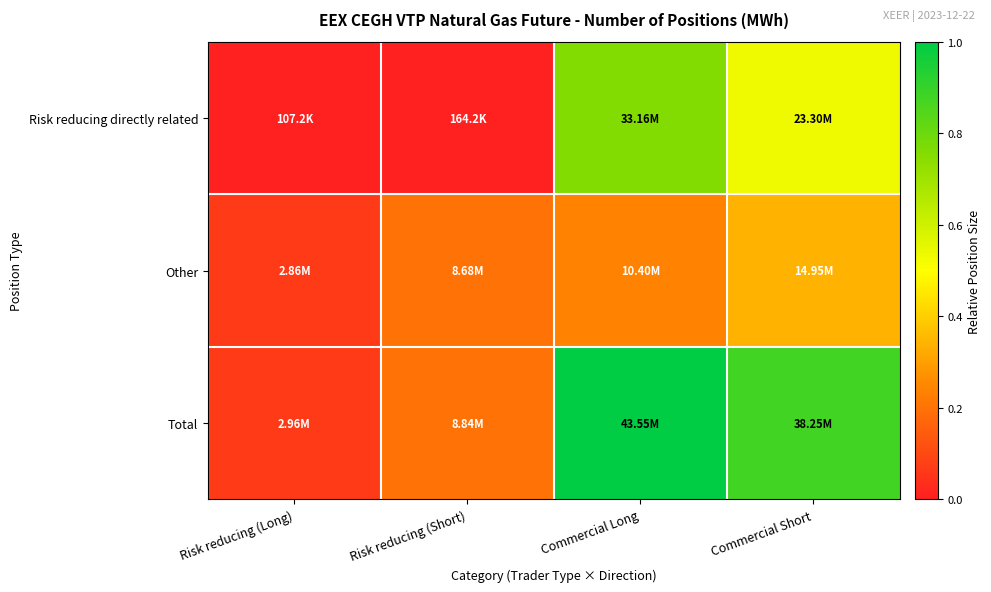

Which has a higher value, Commercial Short or Commercial Long?

Commercial Long